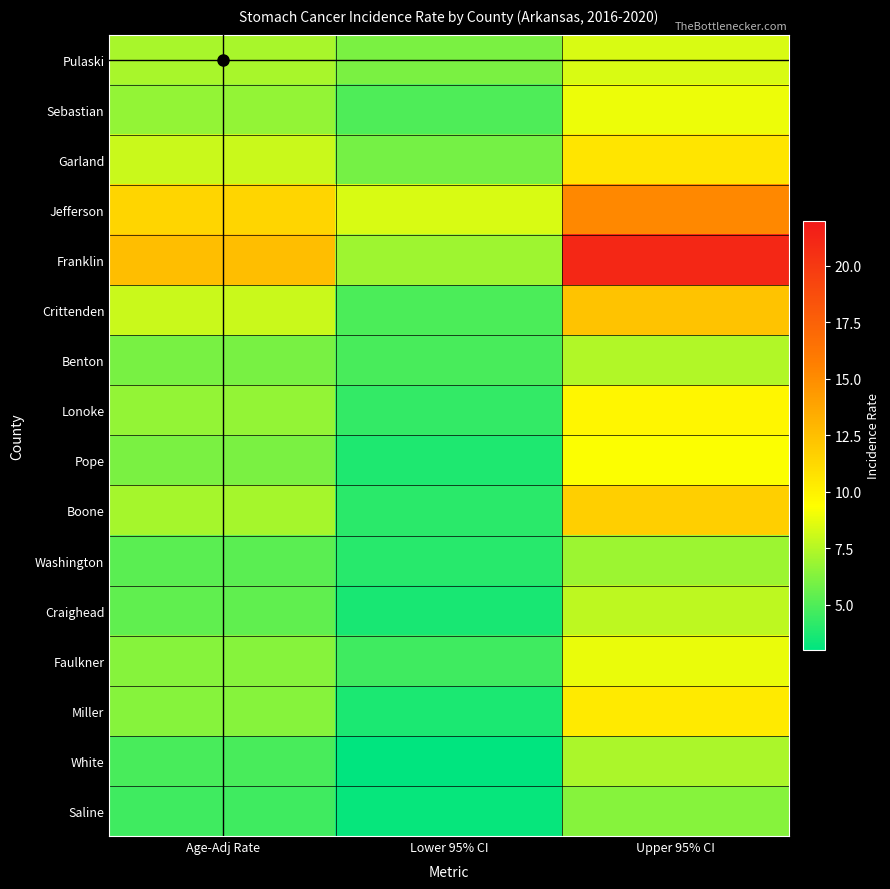

At which category does the chart reach its peak across all series?

Upper 95% CI